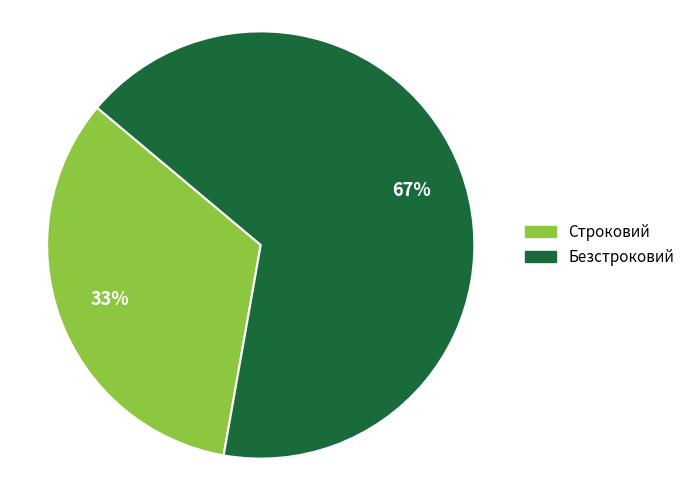

True or false: Строковий accounts for 40% of the total.

False